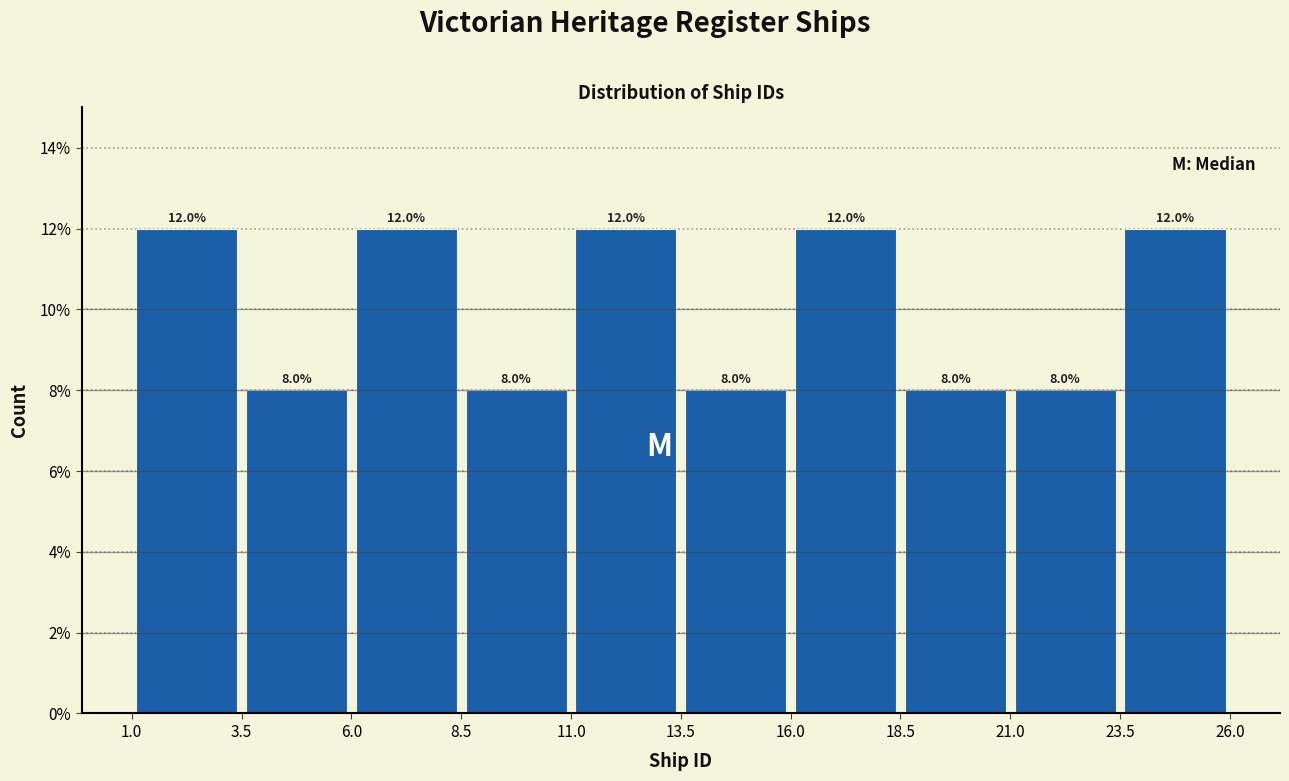

How tall is the bar that spans 13.5 to 16.0 on the x-axis?

8.0